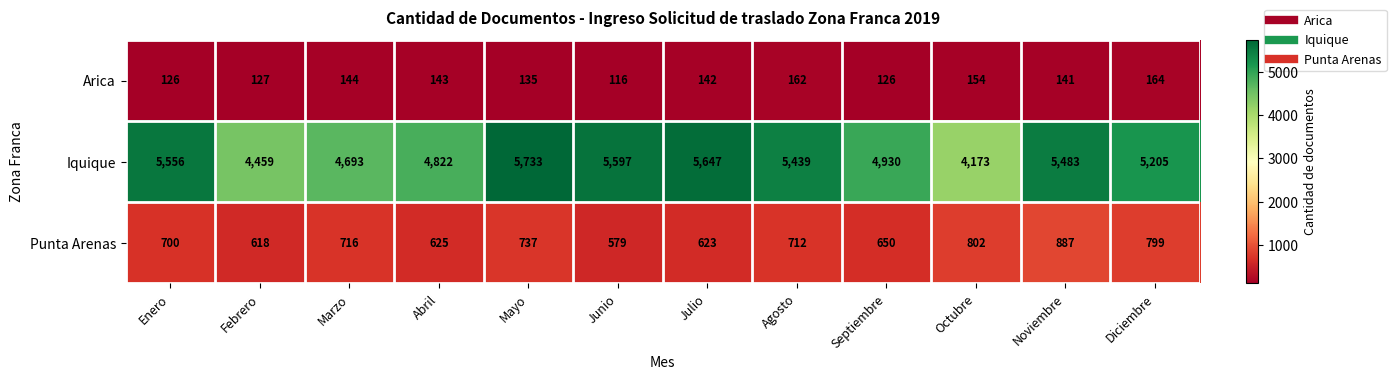

Which series has the largest range (max minus min)?

Iquique